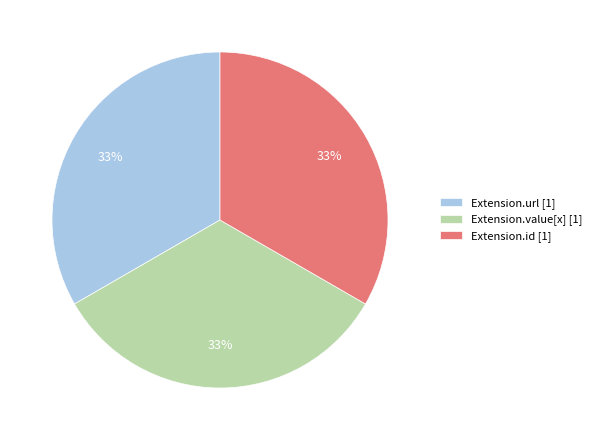

Is there a majority slice in this chart?

No